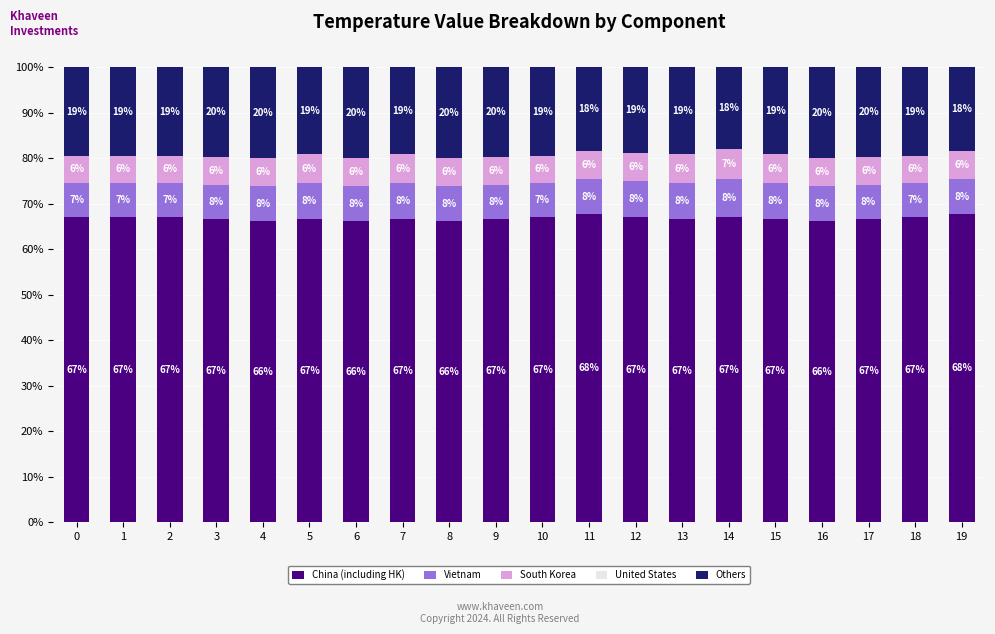

What is the maximum value for China (including HK)?

67.7